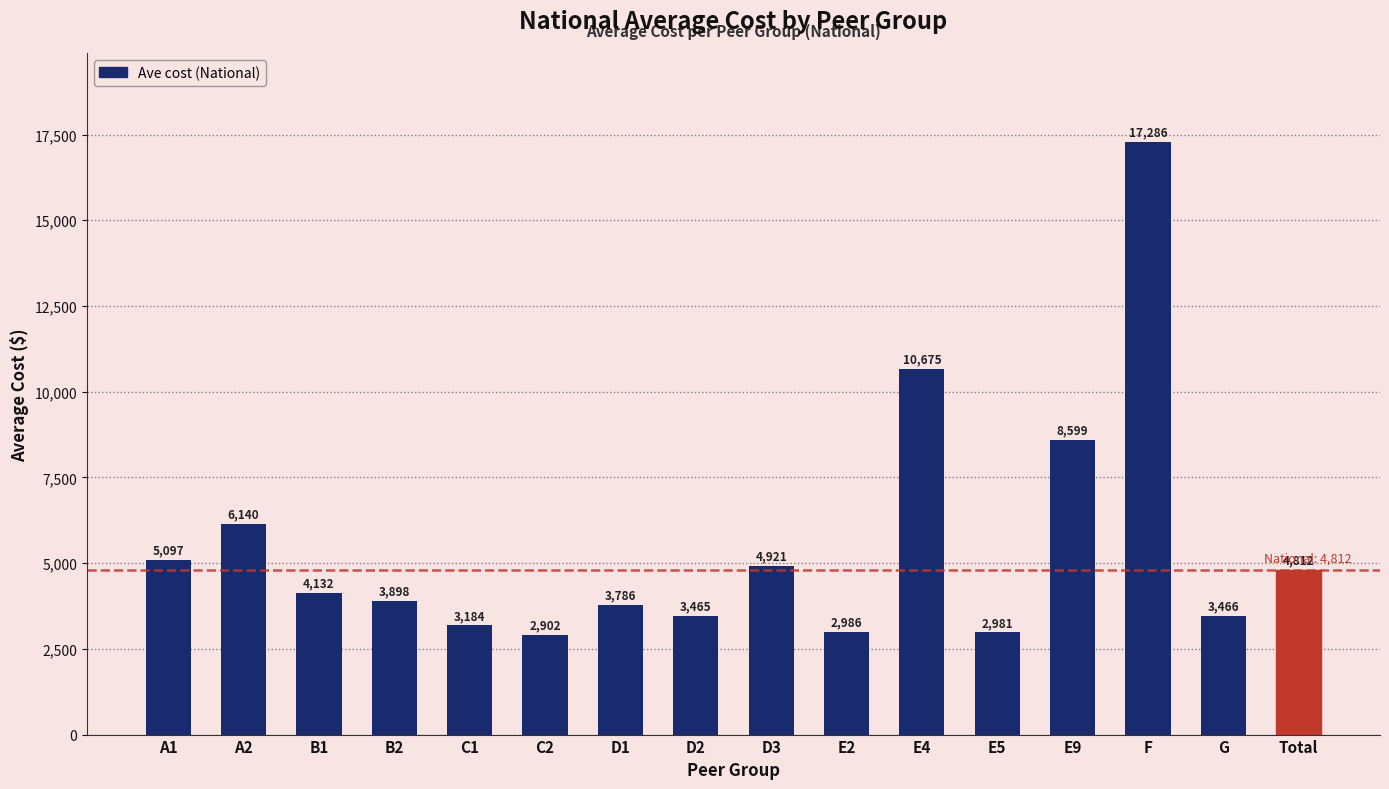

Reading left to right, what are all the values shown in this chart?

A1=5097	A2=6140	B1=4132	B2=3898	C1=3184	C2=2902	D1=3786	D2=3465	D3=4921	E2=2986	E4=10675	E5=2981	E9=8599	F=17286	G=3466	Total=4812